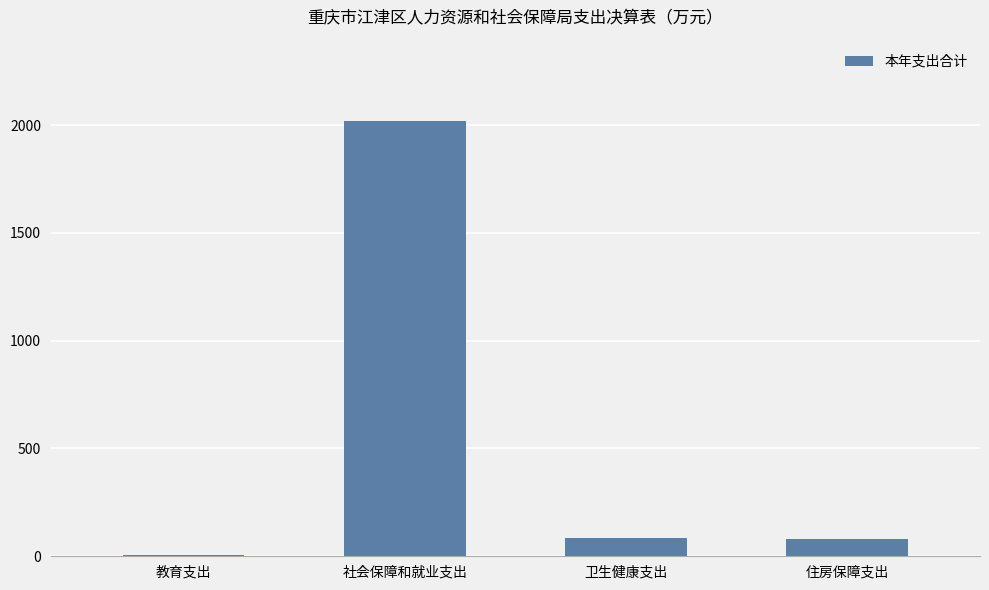

What is the sum of all values?

2193.3